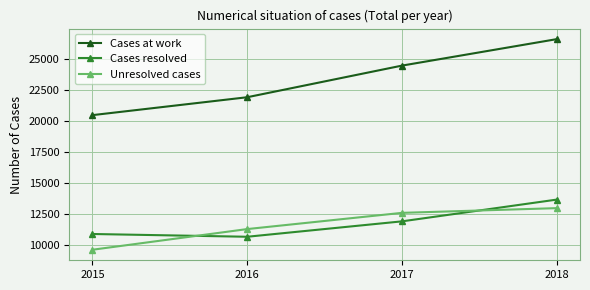

At 2015, list the series in order from largest to smallest.

Cases at work, Cases resolved, Unresolved cases